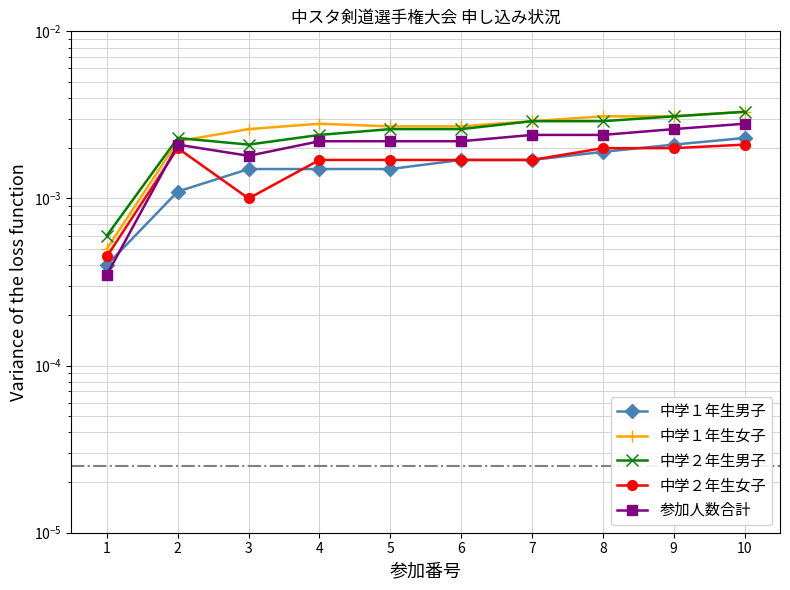

Is the value of 参加人数合計 at 4 greater than the value of 中学１年生女子 at 5?

No